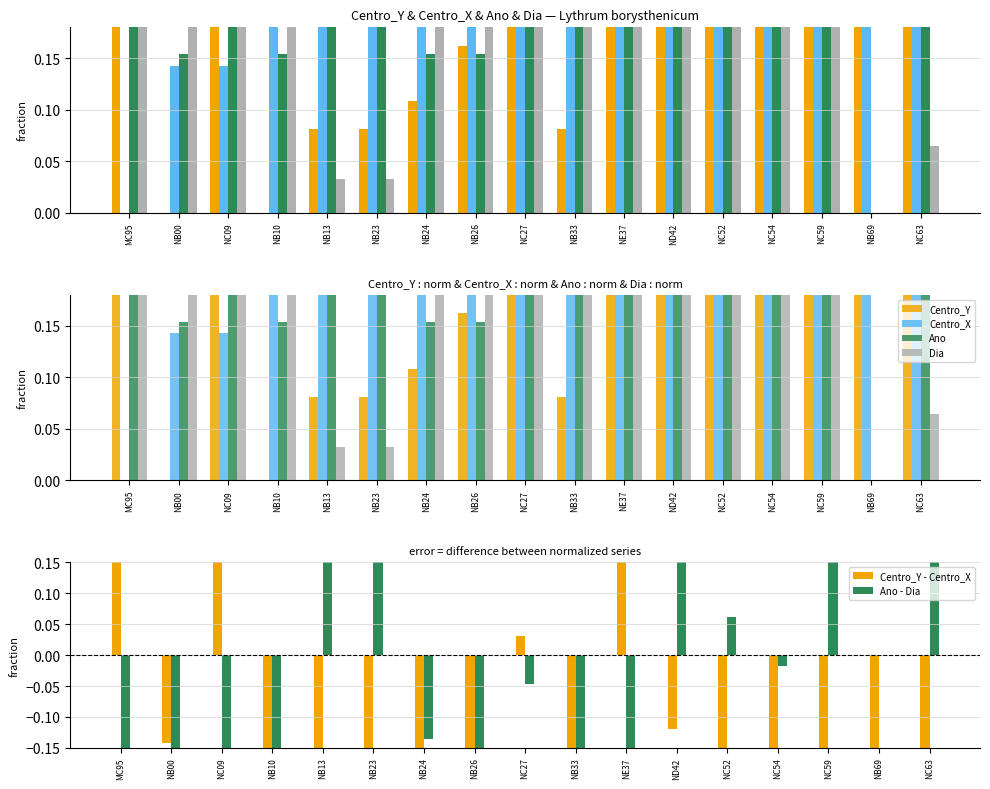

Are the bars grouped side by side (vs. stacked)?

Yes